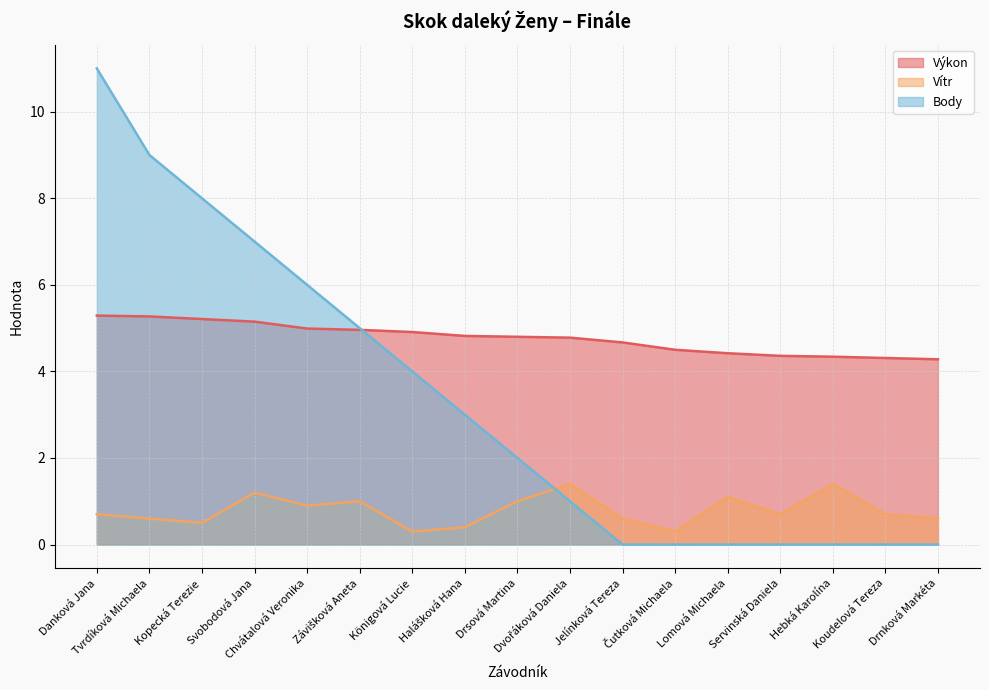

What is the difference between the highest and lowest values at Halášková Hana?

4.4